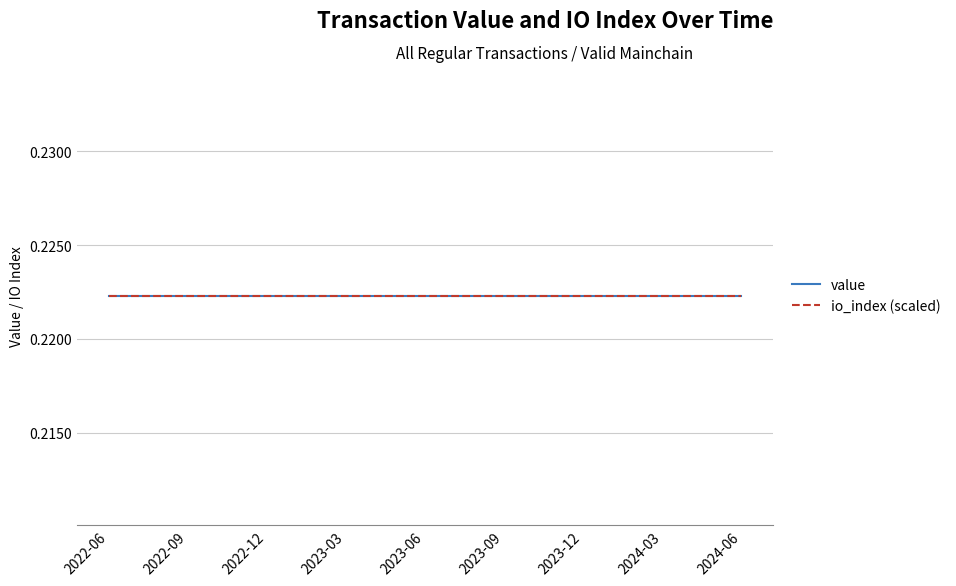

Rank the series by their maximum value, from lowest to highest.

value, io_index